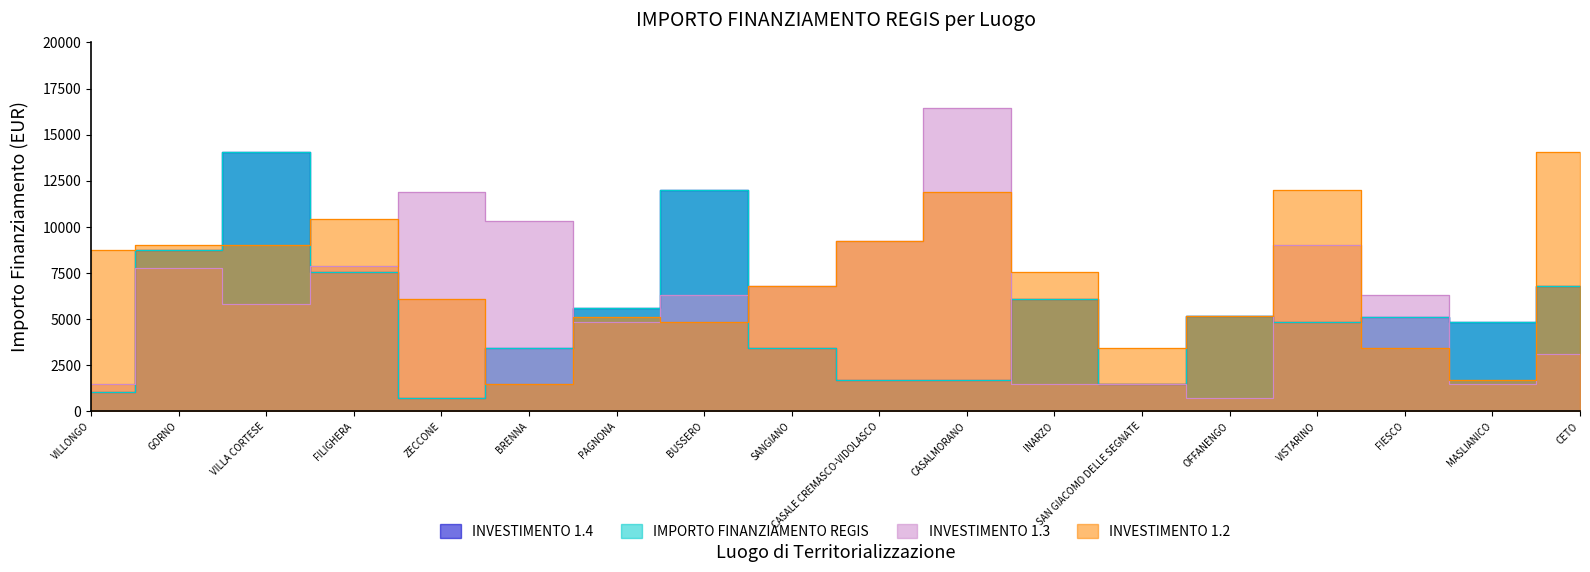

Where does the IMPORTO FINANZIAMENTO REGIS series first go above 5103?

GORNO